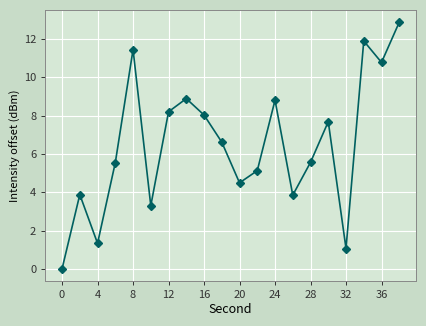

What is the value of the 9th point from the left?

8.0